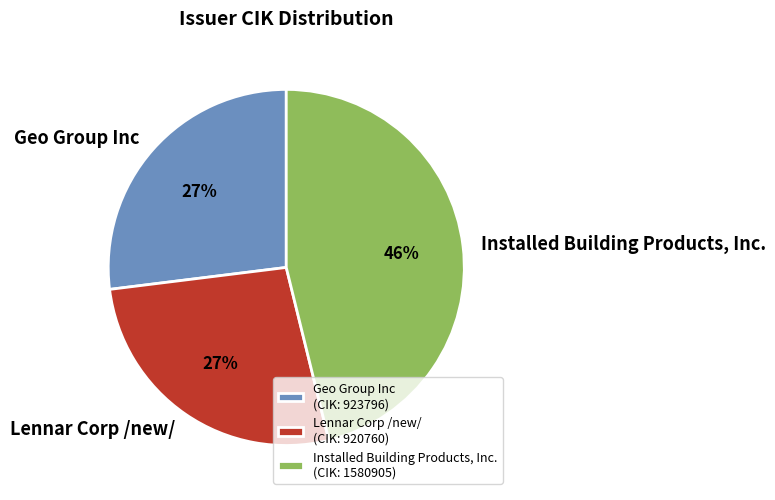

How many segments does this pie chart have?

3